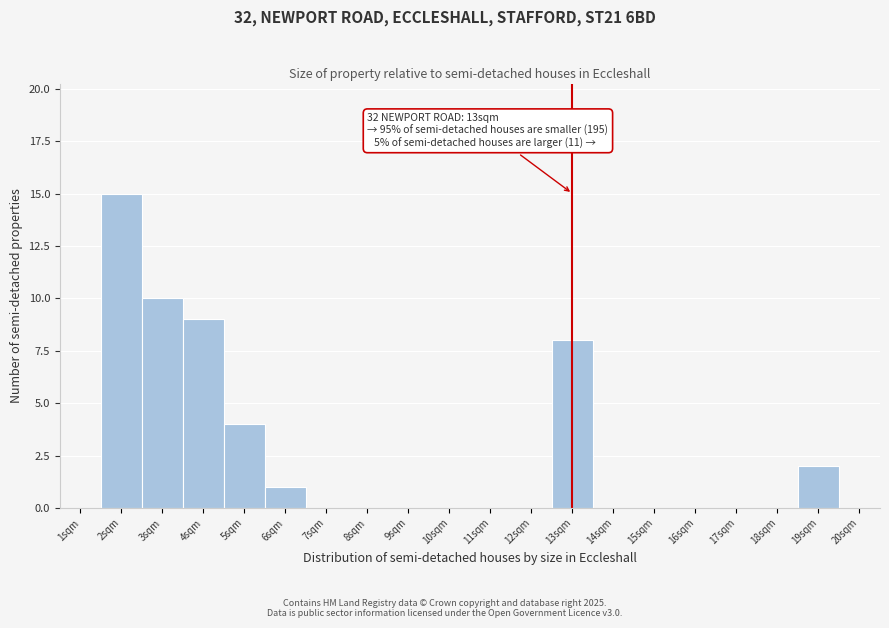

Over which range of the x-axis is the bar tallest?

1.5 to 2.5